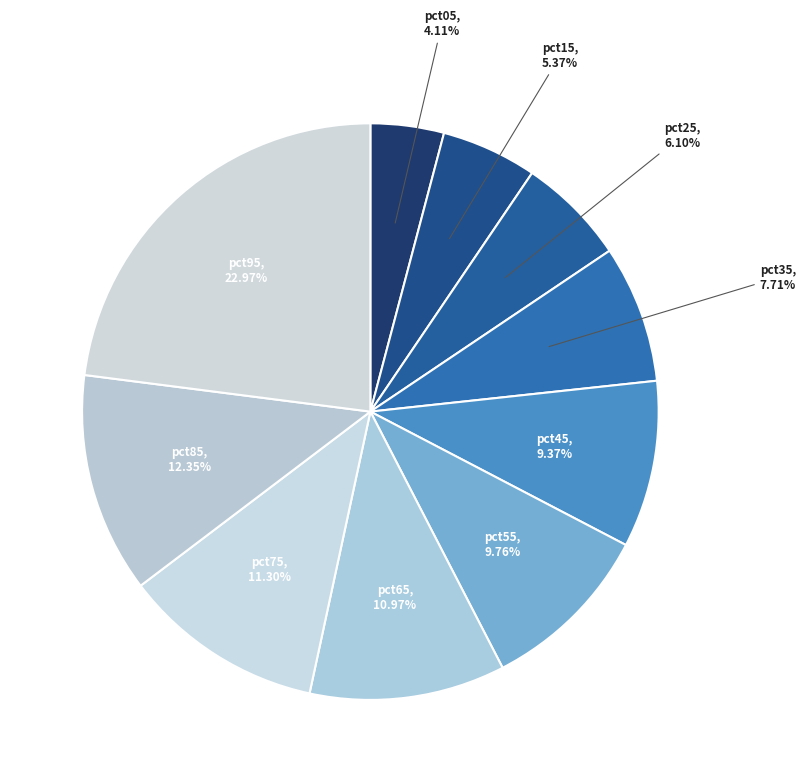

Is it true that pct85 is 12% of the pie?

True